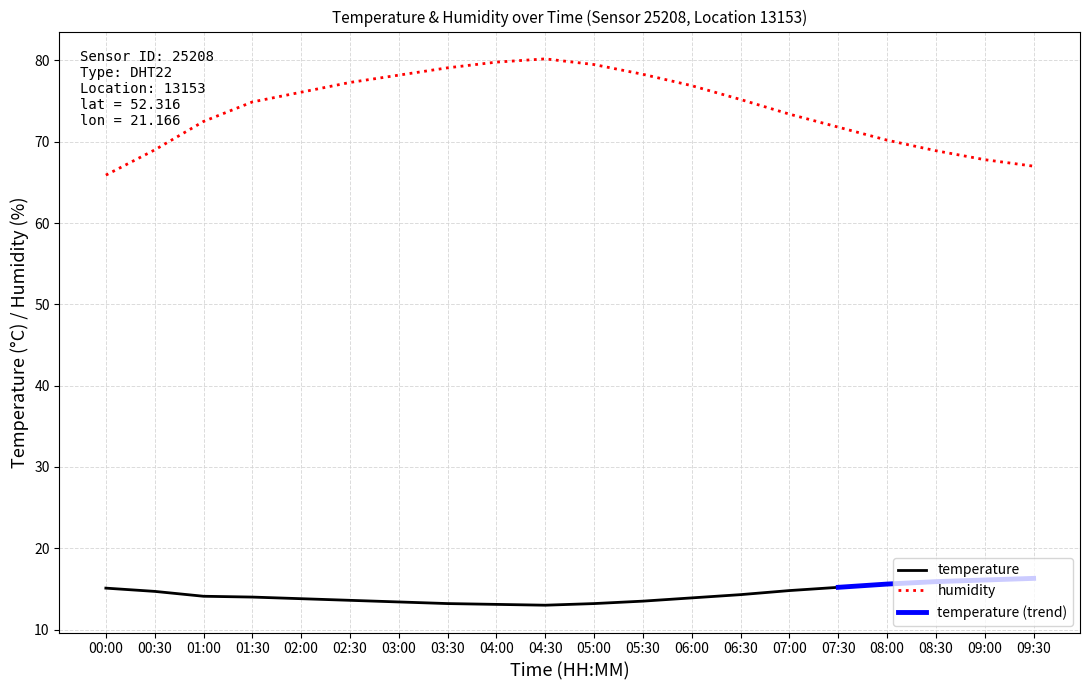

Reading left to right, transcribe all the data shown in this chart.

temperature: 15.1	14.7	14.1	14.0	13.8	13.6	13.4	13.2	13.1	13.0	13.2	13.5	13.9	14.3	14.8	15.2	15.6	15.9	16.1	16.3
humidity: 65.9	69.0	72.5	74.9	76.1	77.3	78.2	79.1	79.8	80.2	79.5	78.3	76.9	75.2	73.4	71.8	70.2	68.9	67.8	67.0